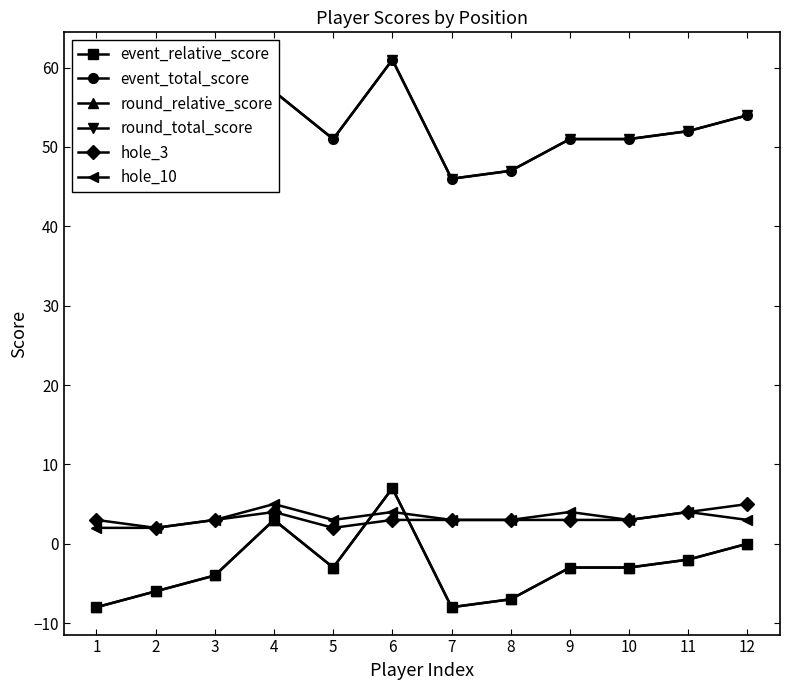

Reading left to right, extract all data points from this chart.

event_relative_score: -8	-6	-4	3	-3	7	-8	-7	-3	-3	-2	0
event_total_score: 46	48	50	57	51	61	46	47	51	51	52	54
round_relative_score: -8	-6	-4	3	-3	7	-8	-7	-3	-3	-2	0
round_total_score: 46	48	50	57	51	61	46	47	51	51	52	54
hole_3: 3	2	3	4	2	3	3	3	3	3	4	5
hole_10: 2	2	3	5	3	4	3	3	4	3	4	3